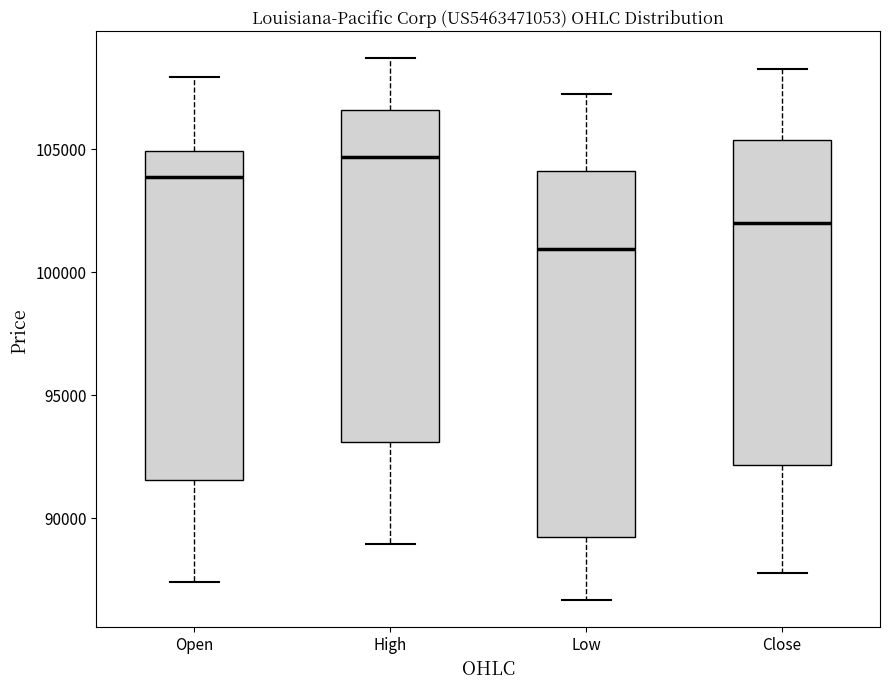

Which box has the lowest median line?

Low